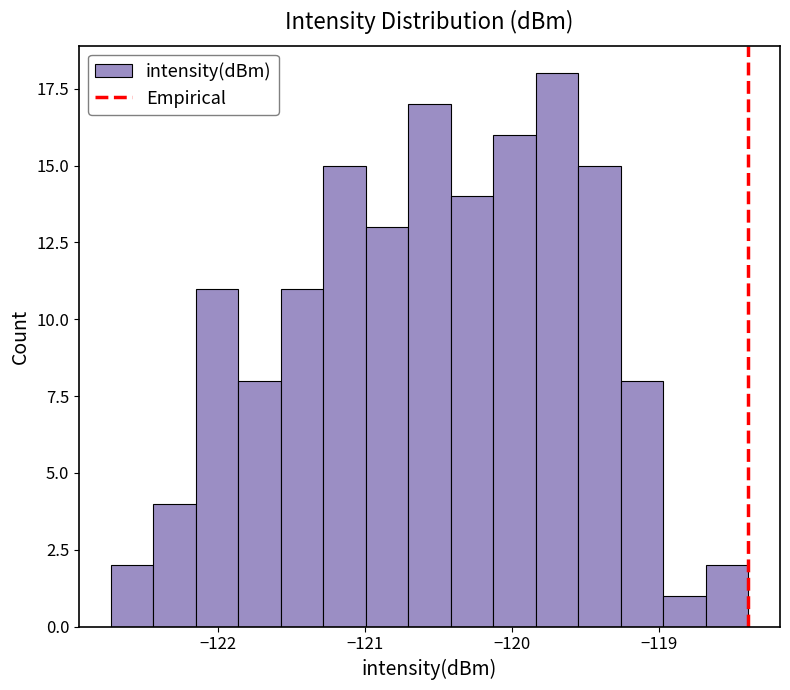

Around what value on the x-axis is the tallest bar? Give the approximate position of its centre, as read against the axis.

-119.7